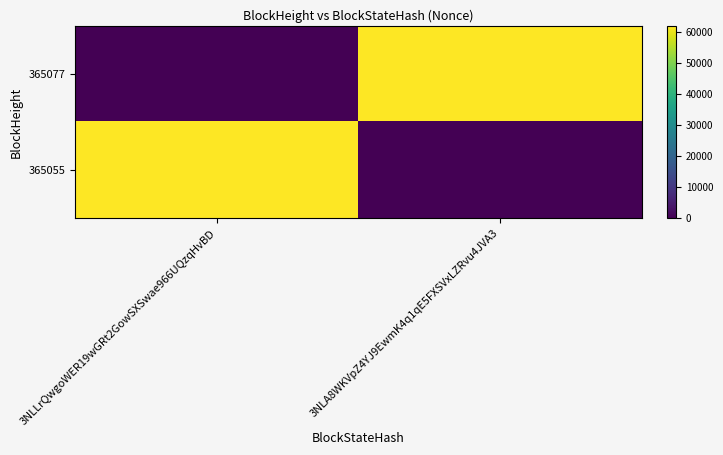

What is the total value across all series at 3NLA8WKVpZ4YJ9EwmK4q1qE5FXSVxLZRvu4JVA3?

62067